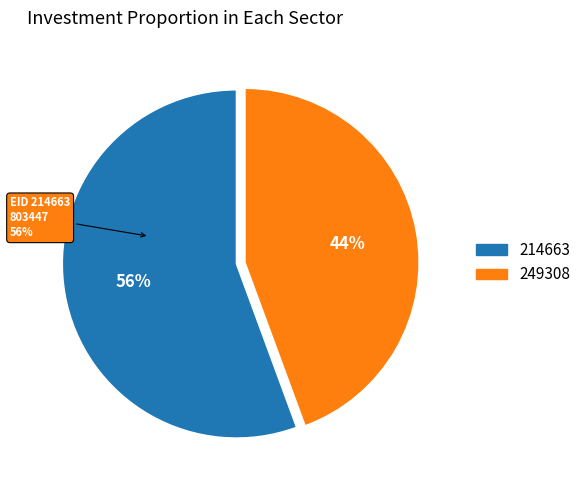

What is the smallest slice in the pie chart?

249308